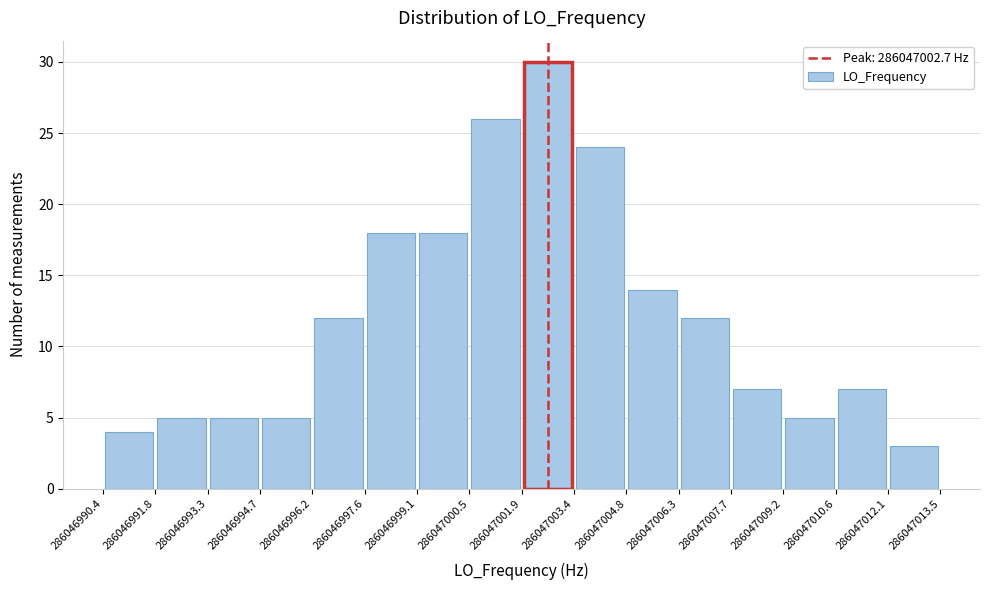

How tall is the bar that spans 286047012.1 to 286047013.5 on the x-axis? The values are not printed on the chart, so give them approximately, as read against the axis.

3